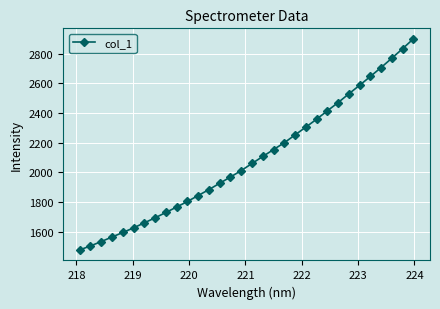

What is the difference between the second highest and second lowest values?

1331.1